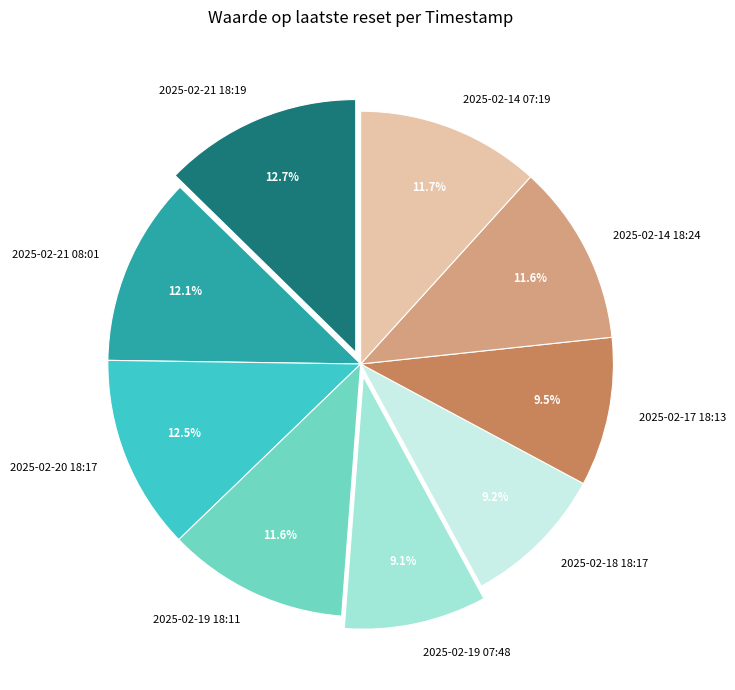

Which has a higher value, 2025-02-17 18:13 or 2025-02-14 18:24?

2025-02-14 18:24